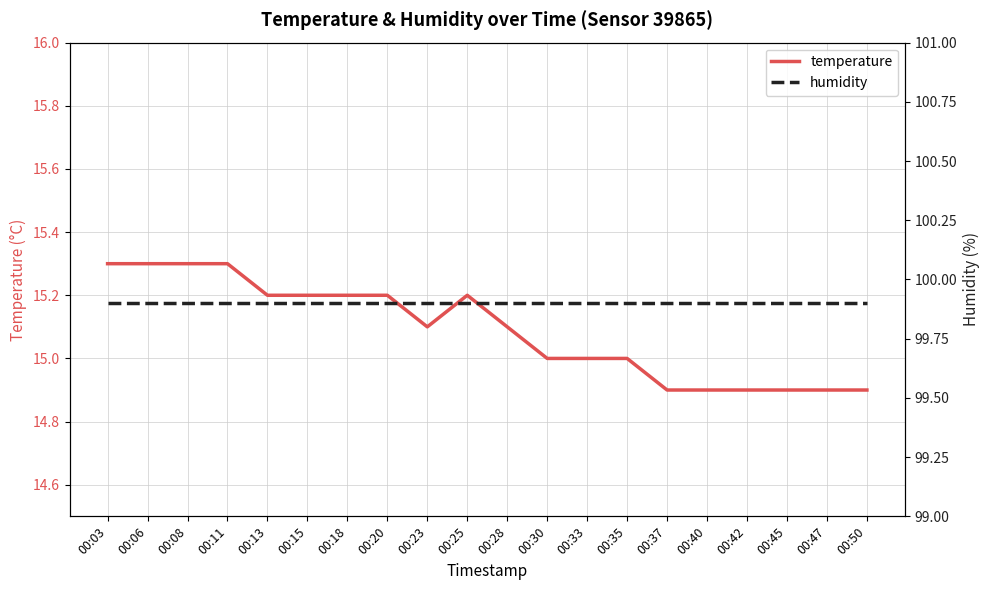

Which series has the widest spread of values?

temperature